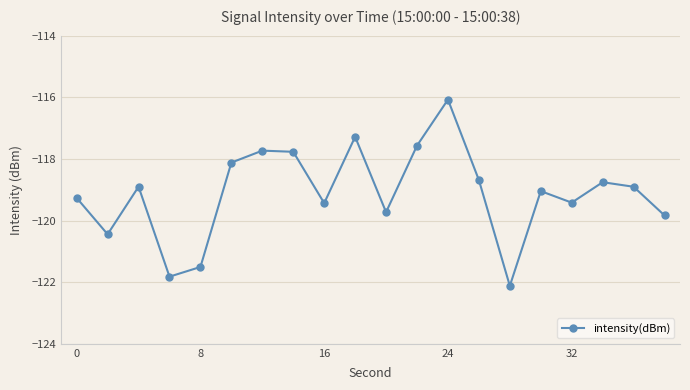

What is the value of the 18th point from the left?

-118.8